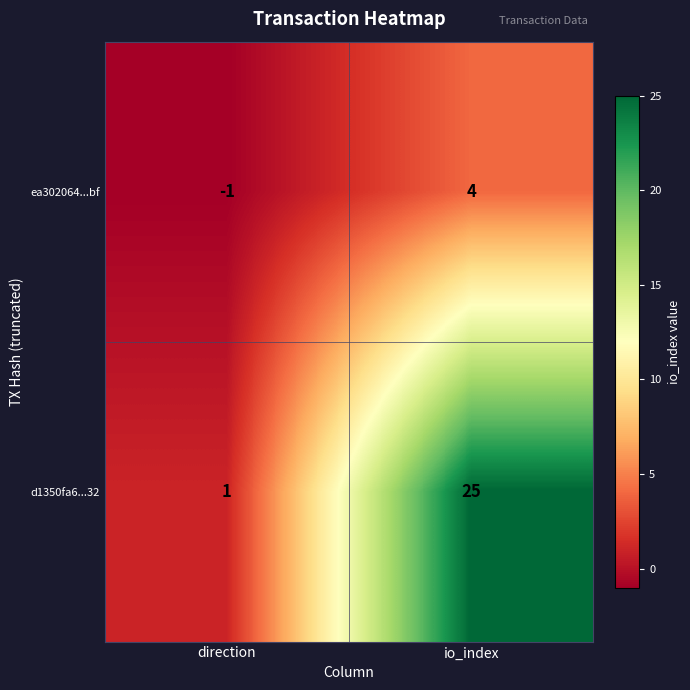

Reading left to right, what are all the values shown in this chart?

ea302064...bf: -1	4
d1350fa6...32: 1	25